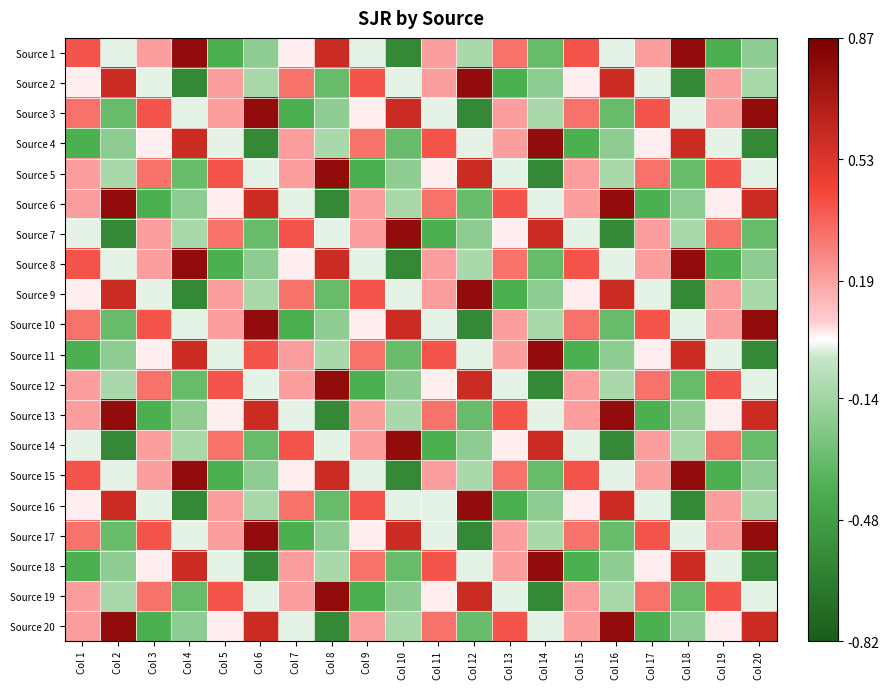

Reading right to left, what are all the values shown in this chart?

Source 1: Col 20=-0.2	Col 19=-0.4	Col 18=0.8	Col 17=0.2	Col 16=0.0	Col 15=0.4	Col 14=-0.3	Col 13=0.3	Col 12=-0.1	Col 11=0.2	Col 10=-0.6	Col 9=0.0	Col 8=0.6	Col 7=0.0	Col 6=-0.2	Col 5=-0.4	Col 4=0.8	Col 3=0.2	Col 2=0.0	Col 1=0.4
Source 2: Col 20=-0.1	Col 19=0.2	Col 18=-0.6	Col 17=0.0	Col 16=0.6	Col 15=0.0	Col 14=-0.2	Col 13=-0.4	Col 12=0.8	Col 11=0.2	Col 10=0.0	Col 9=0.4	Col 8=-0.3	Col 7=0.3	Col 6=-0.1	Col 5=0.2	Col 4=-0.6	Col 3=0.0	Col 2=0.6	Col 1=0.0
Source 3: Col 20=0.8	Col 19=0.2	Col 18=0.0	Col 17=0.4	Col 16=-0.3	Col 15=0.3	Col 14=-0.1	Col 13=0.2	Col 12=-0.6	Col 11=0.0	Col 10=0.6	Col 9=0.0	Col 8=-0.2	Col 7=-0.4	Col 6=0.8	Col 5=0.2	Col 4=0.0	Col 3=0.4	Col 2=-0.3	Col 1=0.3
Source 4: Col 20=-0.6	Col 19=0.0	Col 18=0.6	Col 17=0.0	Col 16=-0.2	Col 15=-0.4	Col 14=0.8	Col 13=0.2	Col 12=0.0	Col 11=0.4	Col 10=-0.3	Col 9=0.3	Col 8=-0.1	Col 7=0.2	Col 6=-0.6	Col 5=0.0	Col 4=0.6	Col 3=0.0	Col 2=-0.2	Col 1=-0.4
Source 5: Col 20=0.0	Col 19=0.4	Col 18=-0.3	Col 17=0.3	Col 16=-0.1	Col 15=0.2	Col 14=-0.6	Col 13=0.0	Col 12=0.6	Col 11=0.0	Col 10=-0.2	Col 9=-0.4	Col 8=0.8	Col 7=0.2	Col 6=0.0	Col 5=0.4	Col 4=-0.3	Col 3=0.3	Col 2=-0.1	Col 1=0.2
Source 6: Col 20=0.6	Col 19=0.0	Col 18=-0.2	Col 17=-0.4	Col 16=0.8	Col 15=0.2	Col 14=0.0	Col 13=0.4	Col 12=-0.3	Col 11=0.3	Col 10=-0.1	Col 9=0.2	Col 8=-0.6	Col 7=0.0	Col 6=0.6	Col 5=0.0	Col 4=-0.2	Col 3=-0.4	Col 2=0.8	Col 1=0.2
Source 7: Col 20=-0.3	Col 19=0.3	Col 18=-0.1	Col 17=0.2	Col 16=-0.6	Col 15=0.0	Col 14=0.6	Col 13=0.0	Col 12=-0.2	Col 11=-0.4	Col 10=0.8	Col 9=0.2	Col 8=0.0	Col 7=0.4	Col 6=-0.3	Col 5=0.3	Col 4=-0.1	Col 3=0.2	Col 2=-0.6	Col 1=0.0
Source 8: Col 20=-0.2	Col 19=-0.4	Col 18=0.8	Col 17=0.2	Col 16=0.0	Col 15=0.4	Col 14=-0.3	Col 13=0.3	Col 12=-0.1	Col 11=0.2	Col 10=-0.6	Col 9=0.0	Col 8=0.6	Col 7=0.0	Col 6=-0.2	Col 5=-0.4	Col 4=0.8	Col 3=0.2	Col 2=0.0	Col 1=0.4
Source 9: Col 20=-0.1	Col 19=0.2	Col 18=-0.6	Col 17=0.0	Col 16=0.6	Col 15=0.0	Col 14=-0.2	Col 13=-0.4	Col 12=0.8	Col 11=0.2	Col 10=0.0	Col 9=0.4	Col 8=-0.3	Col 7=0.3	Col 6=-0.1	Col 5=0.2	Col 4=-0.6	Col 3=0.0	Col 2=0.6	Col 1=0.0
Source 10: Col 20=0.8	Col 19=0.2	Col 18=0.0	Col 17=0.4	Col 16=-0.3	Col 15=0.3	Col 14=-0.1	Col 13=0.2	Col 12=-0.6	Col 11=0.0	Col 10=0.6	Col 9=0.0	Col 8=-0.2	Col 7=-0.4	Col 6=0.8	Col 5=0.2	Col 4=0.0	Col 3=0.4	Col 2=-0.3	Col 1=0.3
Source 11: Col 20=-0.6	Col 19=0.0	Col 18=0.6	Col 17=0.0	Col 16=-0.2	Col 15=-0.4	Col 14=0.8	Col 13=0.2	Col 12=0.0	Col 11=0.4	Col 10=-0.3	Col 9=0.3	Col 8=-0.1	Col 7=0.2	Col 6=0.4	Col 5=0.0	Col 4=0.6	Col 3=0.0	Col 2=-0.2	Col 1=-0.4
Source 12: Col 20=0.0	Col 19=0.4	Col 18=-0.3	Col 17=0.3	Col 16=-0.1	Col 15=0.2	Col 14=-0.6	Col 13=0.0	Col 12=0.6	Col 11=0.0	Col 10=-0.2	Col 9=-0.4	Col 8=0.8	Col 7=0.2	Col 6=0.0	Col 5=0.4	Col 4=-0.3	Col 3=0.3	Col 2=-0.1	Col 1=0.2
Source 13: Col 20=0.6	Col 19=0.0	Col 18=-0.2	Col 17=-0.4	Col 16=0.8	Col 15=0.2	Col 14=0.0	Col 13=0.4	Col 12=-0.3	Col 11=0.3	Col 10=-0.1	Col 9=0.2	Col 8=-0.6	Col 7=0.0	Col 6=0.6	Col 5=0.0	Col 4=-0.2	Col 3=-0.4	Col 2=0.8	Col 1=0.2
Source 14: Col 20=-0.3	Col 19=0.3	Col 18=-0.1	Col 17=0.2	Col 16=-0.6	Col 15=0.0	Col 14=0.6	Col 13=0.0	Col 12=-0.2	Col 11=-0.4	Col 10=0.8	Col 9=0.2	Col 8=0.0	Col 7=0.4	Col 6=-0.3	Col 5=0.3	Col 4=-0.1	Col 3=0.2	Col 2=-0.6	Col 1=0.0
Source 15: Col 20=-0.2	Col 19=-0.4	Col 18=0.8	Col 17=0.2	Col 16=0.0	Col 15=0.4	Col 14=-0.3	Col 13=0.3	Col 12=-0.1	Col 11=0.2	Col 10=-0.6	Col 9=0.0	Col 8=0.6	Col 7=0.0	Col 6=-0.2	Col 5=-0.4	Col 4=0.8	Col 3=0.2	Col 2=0.0	Col 1=0.4
Source 16: Col 20=-0.1	Col 19=0.2	Col 18=-0.6	Col 17=0.0	Col 16=0.6	Col 15=0.0	Col 14=-0.2	Col 13=-0.4	Col 12=0.8	Col 11=0.0	Col 10=0.0	Col 9=0.4	Col 8=-0.3	Col 7=0.3	Col 6=-0.1	Col 5=0.2	Col 4=-0.6	Col 3=0.0	Col 2=0.6	Col 1=0.0
Source 17: Col 20=0.8	Col 19=0.2	Col 18=0.0	Col 17=0.4	Col 16=-0.3	Col 15=0.3	Col 14=-0.1	Col 13=0.2	Col 12=-0.6	Col 11=0.0	Col 10=0.6	Col 9=0.0	Col 8=-0.2	Col 7=-0.4	Col 6=0.8	Col 5=0.2	Col 4=0.0	Col 3=0.4	Col 2=-0.3	Col 1=0.3
Source 18: Col 20=-0.6	Col 19=0.0	Col 18=0.6	Col 17=0.0	Col 16=-0.2	Col 15=-0.4	Col 14=0.8	Col 13=0.2	Col 12=0.0	Col 11=0.4	Col 10=-0.3	Col 9=0.3	Col 8=-0.1	Col 7=0.2	Col 6=-0.6	Col 5=0.0	Col 4=0.6	Col 3=0.0	Col 2=-0.2	Col 1=-0.4
Source 19: Col 20=0.0	Col 19=0.4	Col 18=-0.3	Col 17=0.3	Col 16=-0.1	Col 15=0.2	Col 14=-0.6	Col 13=0.0	Col 12=0.6	Col 11=0.0	Col 10=-0.2	Col 9=-0.4	Col 8=0.8	Col 7=0.2	Col 6=0.0	Col 5=0.4	Col 4=-0.3	Col 3=0.3	Col 2=-0.1	Col 1=0.2
Source 20: Col 20=0.6	Col 19=0.0	Col 18=-0.2	Col 17=-0.4	Col 16=0.8	Col 15=0.2	Col 14=0.0	Col 13=0.4	Col 12=-0.3	Col 11=0.3	Col 10=-0.1	Col 9=0.2	Col 8=-0.6	Col 7=0.0	Col 6=0.6	Col 5=0.0	Col 4=-0.2	Col 3=-0.4	Col 2=0.8	Col 1=0.2